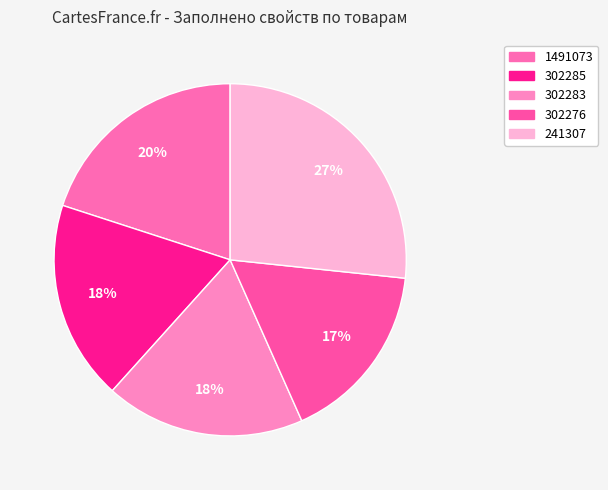

Is it true that 1491073 is 8% of the pie?

False